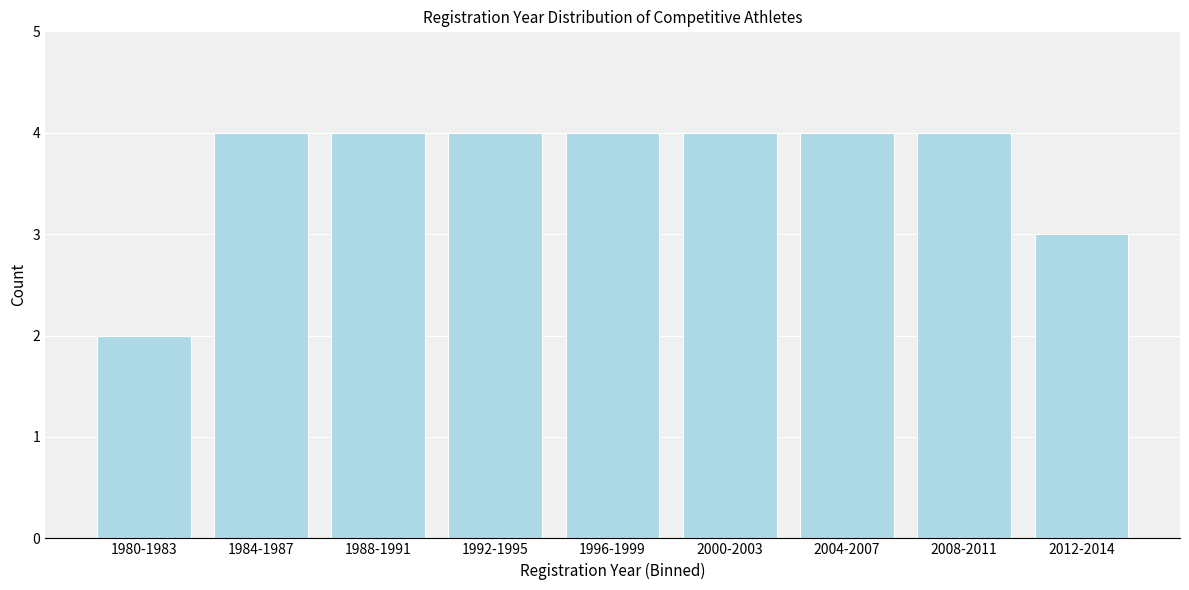

Reading right to left, what are all the values shown in this chart?

2012-2014=3	2008-2011=4	2004-2007=4	2000-2003=4	1996-1999=4	1992-1995=4	1988-1991=4	1984-1987=4	1980-1983=2